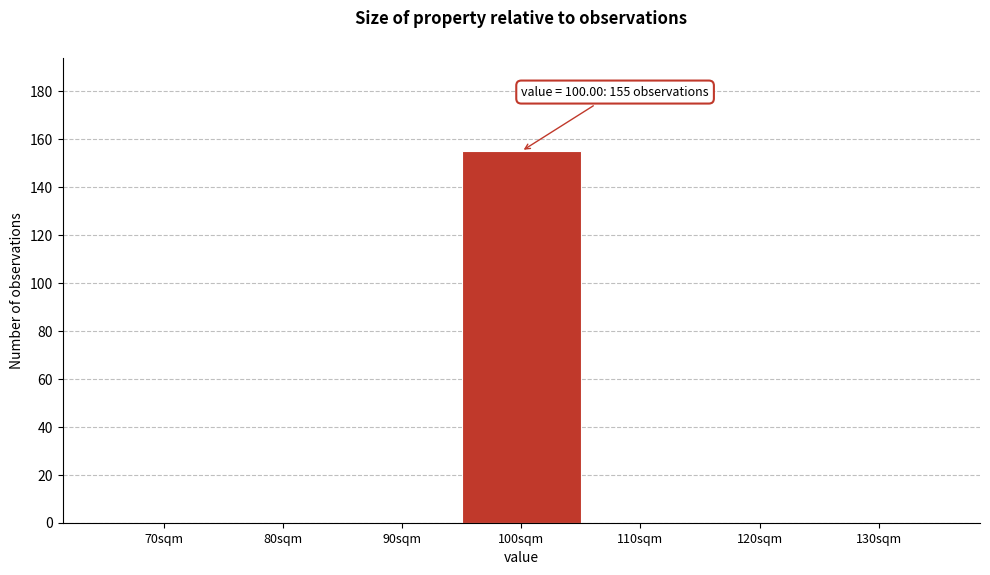

Reading right to left, extract all data points from this chart.

130sqm=0	120sqm=0	110sqm=0	100sqm=155	90sqm=0	80sqm=0	70sqm=0